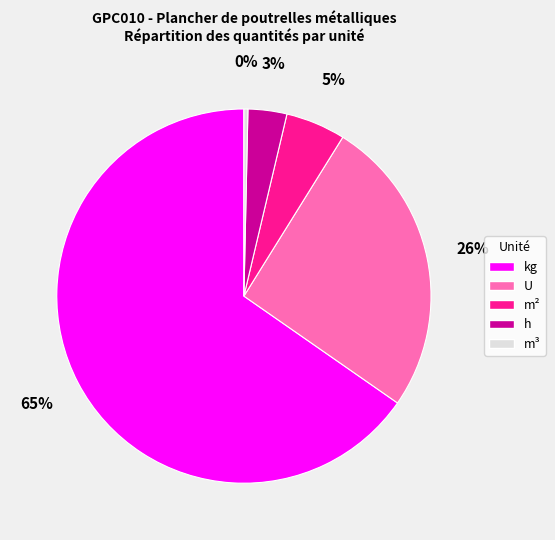

Is there a majority slice in this chart?

Yes